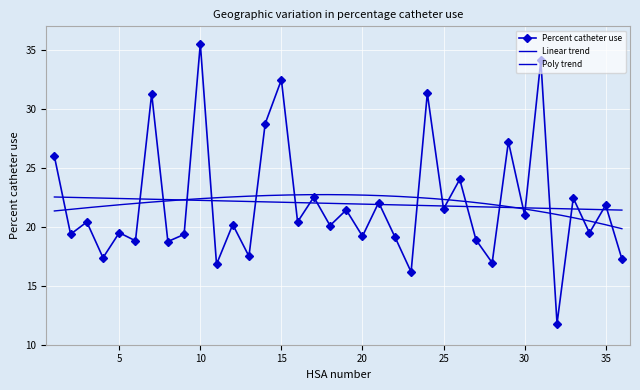

Which has a higher value, 23 or 21?

21